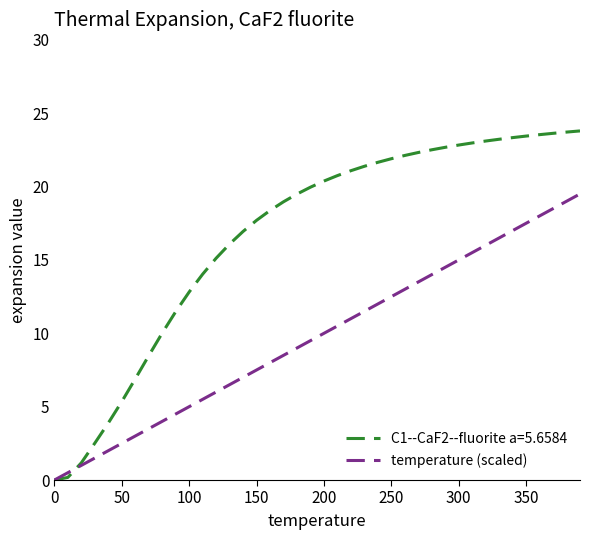

Which series has the largest range (max minus min)?

C1--CaF2--fluorite a=5.6584